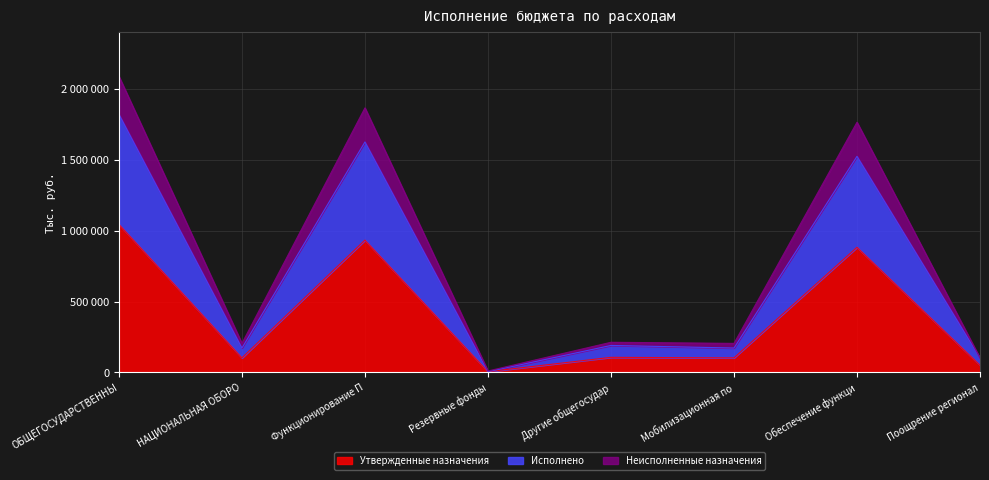

What is the value of the Исполнено point at the 7th from the left?

1526202.7